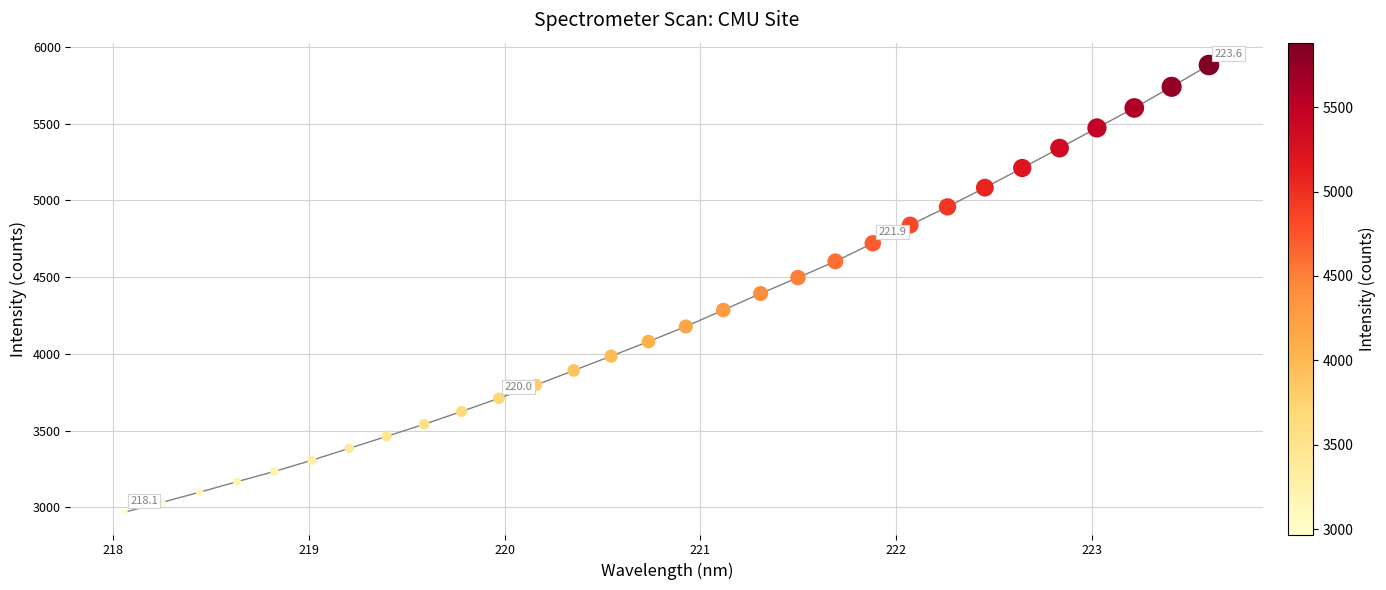

What is the range of Y values (max minus min)?

2913.9